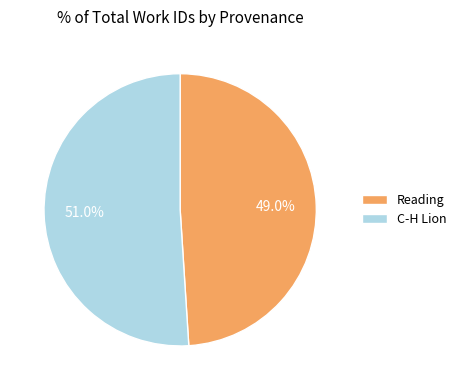

To the nearest percent, what percentage of the pie is C-H Lion?

51%